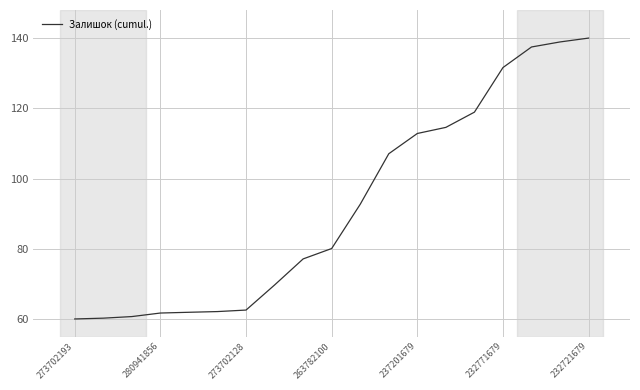

What is the minimum value shown in the chart?

60.0